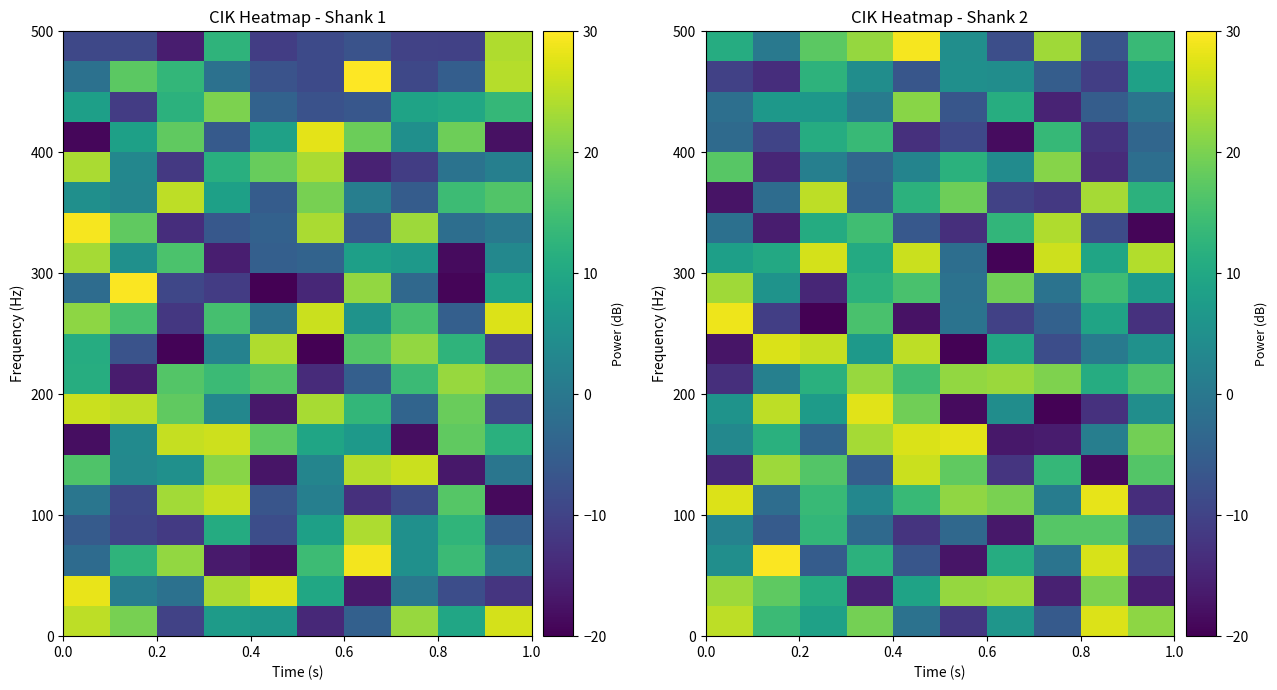

How many series are shown in this chart?

20